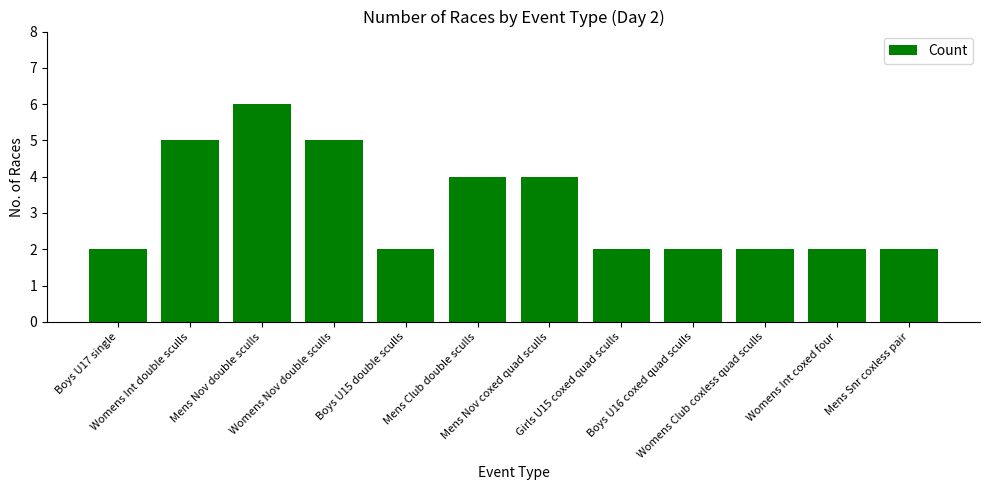

How many series are shown in this chart?

1